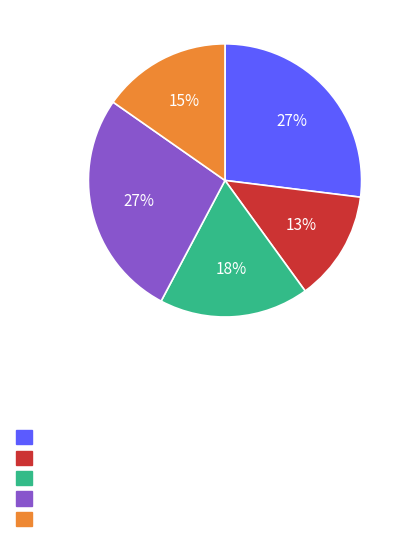

Is there a majority slice in this chart?

No